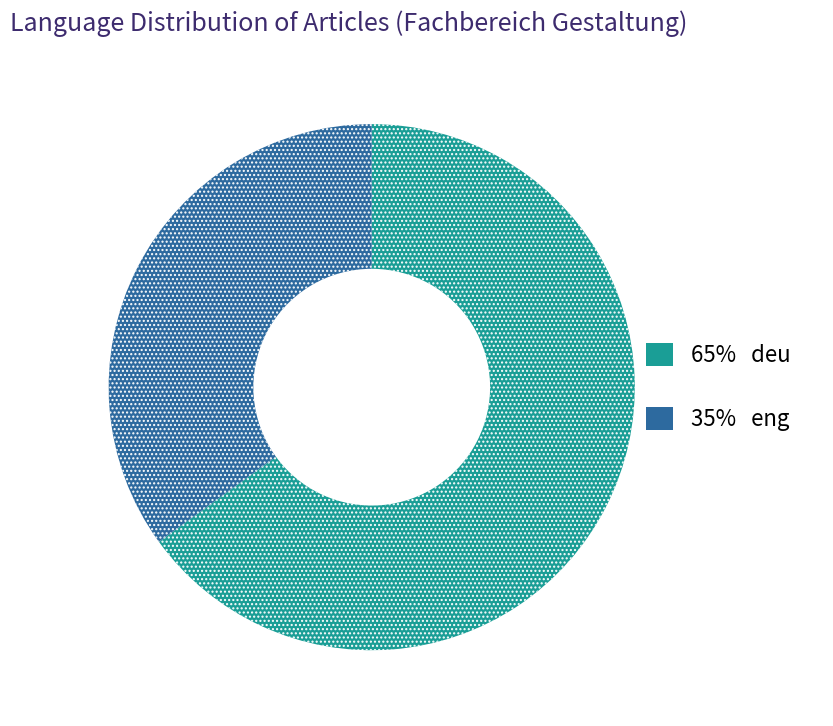

How many slices are in this pie chart?

2